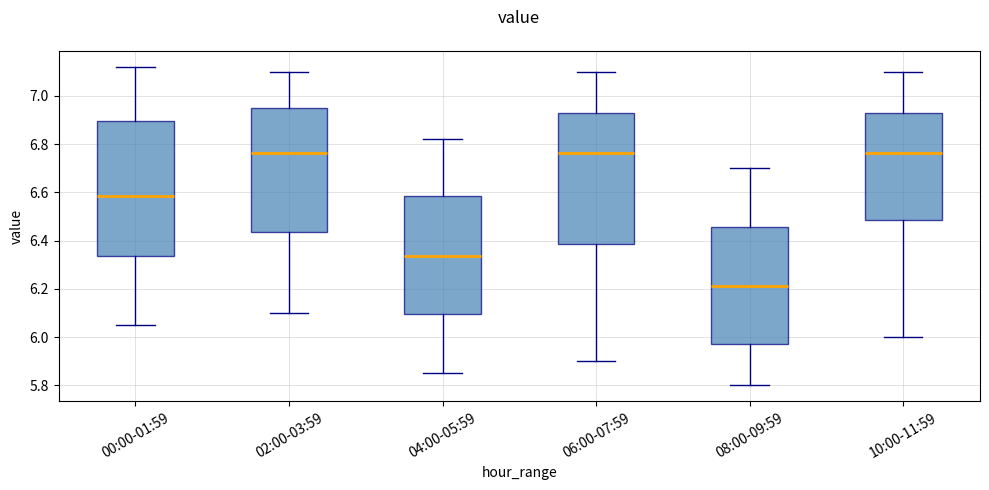

Which box has the lowest median line?

08:00-09:59